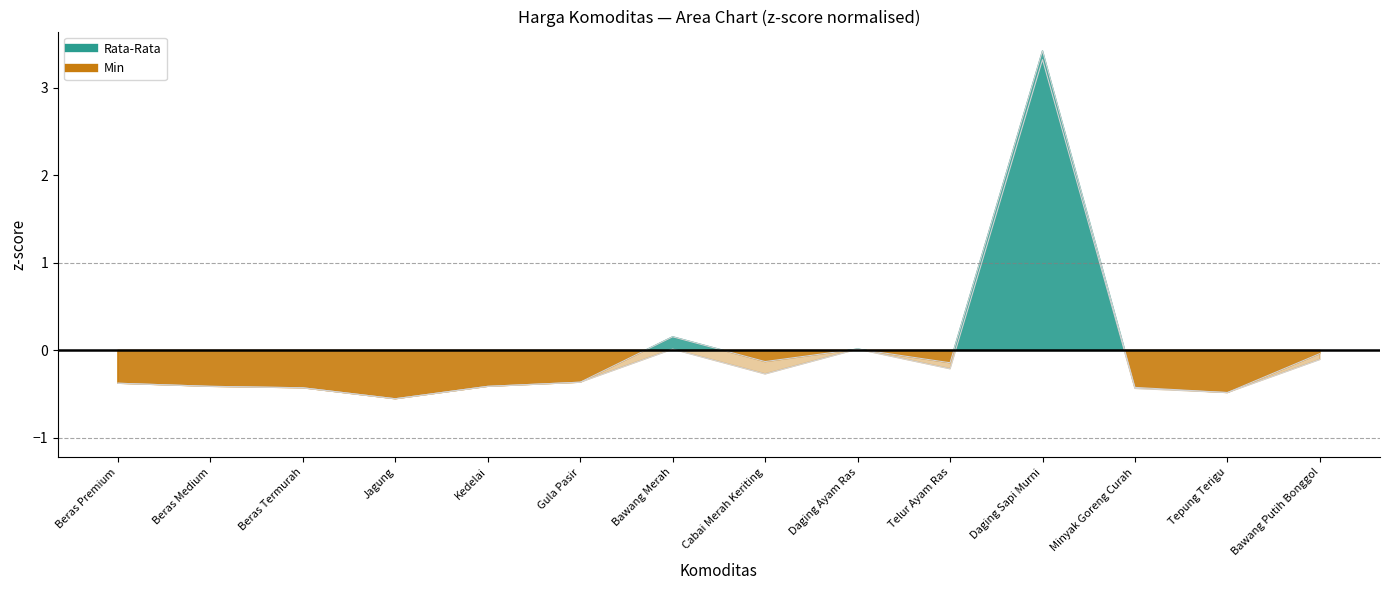

In Max, how many points are higher than both neighbors (excluding endpoints)?

3